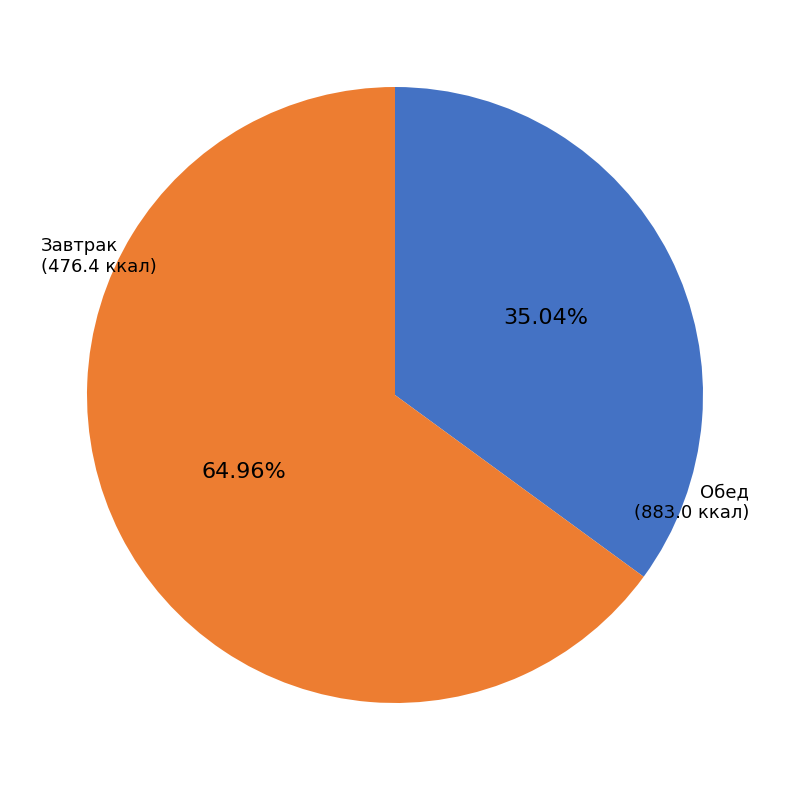

Rank the categories by value from lowest to highest.

Завтрак, Обед